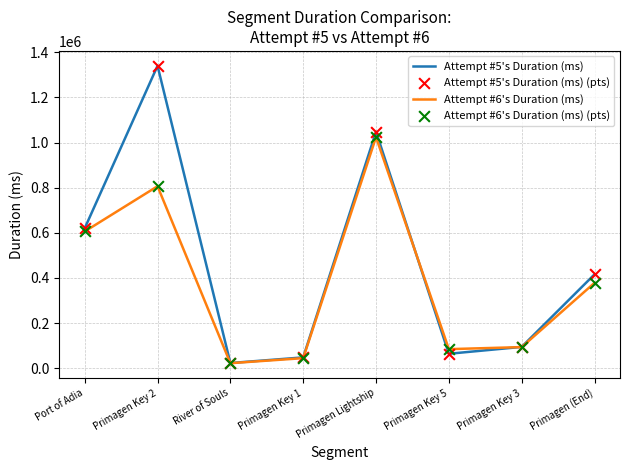

Which series changed the most between Primagen Lightship and Primagen Key 3?

Attempt #5's Duration (ms)